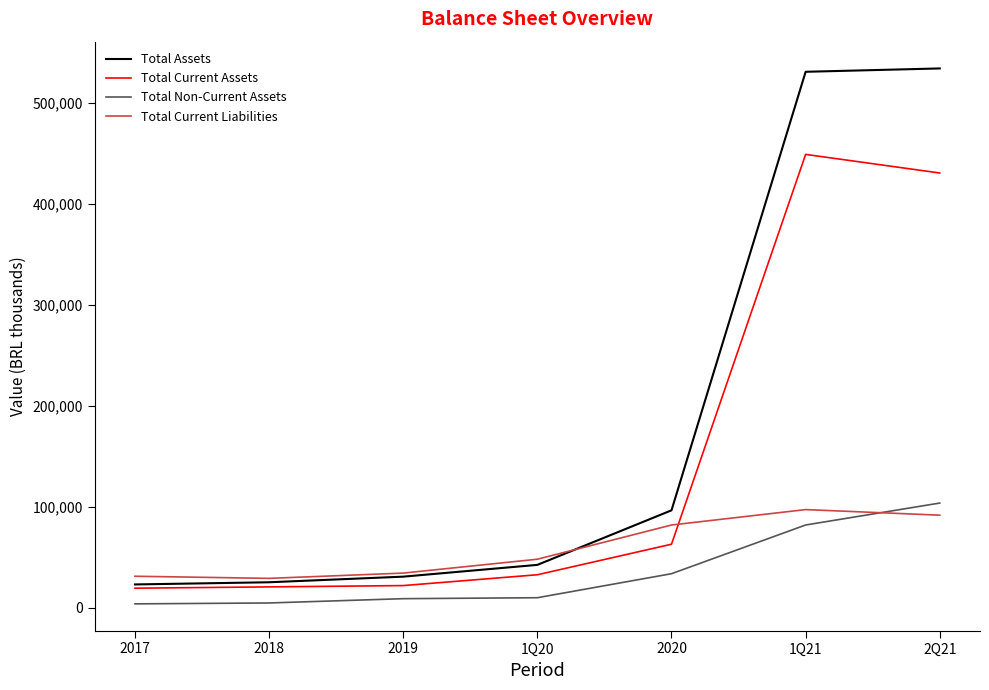

What is the lowest value of the Total Current Assets series?

19245